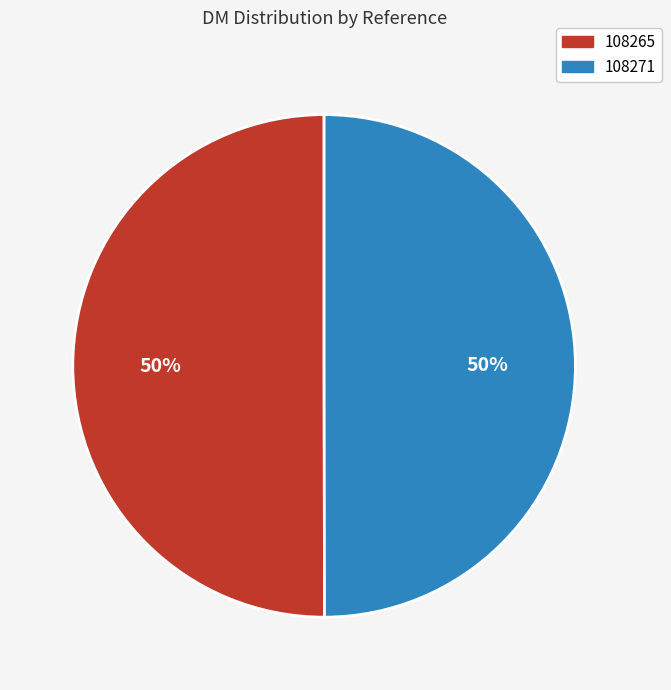

To the nearest percent, what percentage of the pie is 108265?

50%